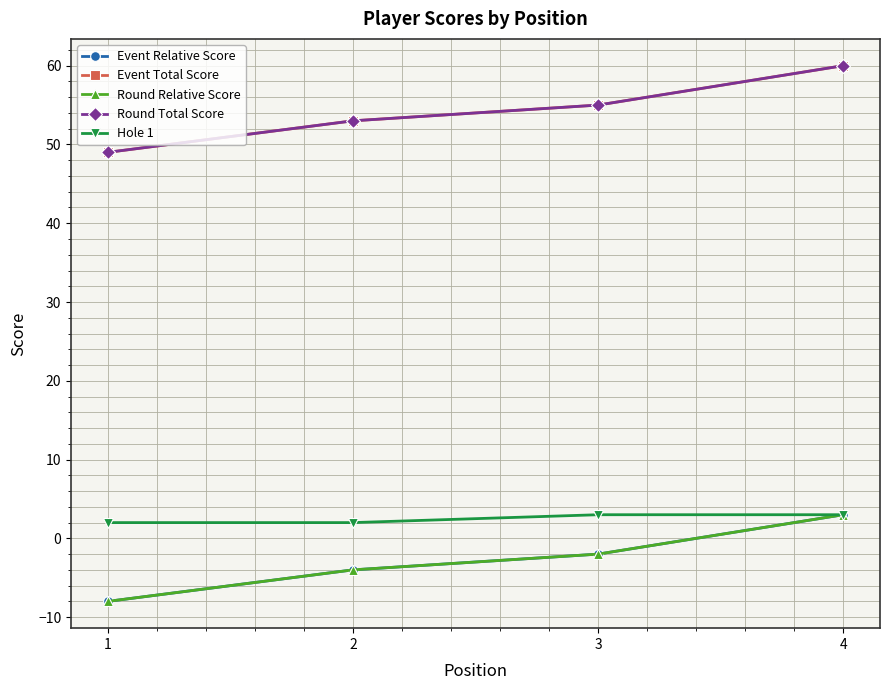

Where is Round Total Score nearest to the value 54?

2